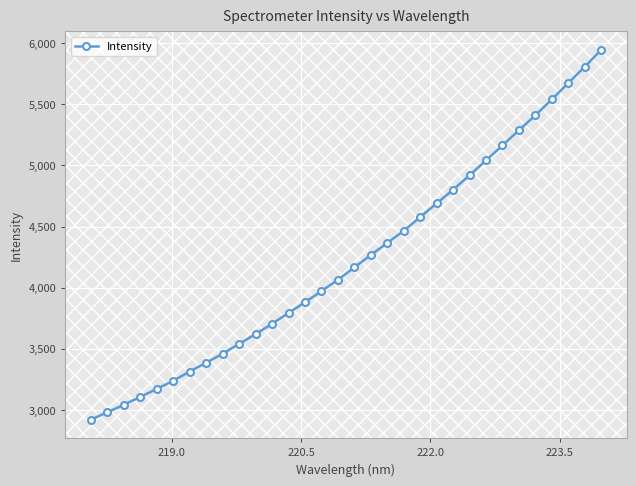

What is the difference between the second highest and second lowest values?

2827.8